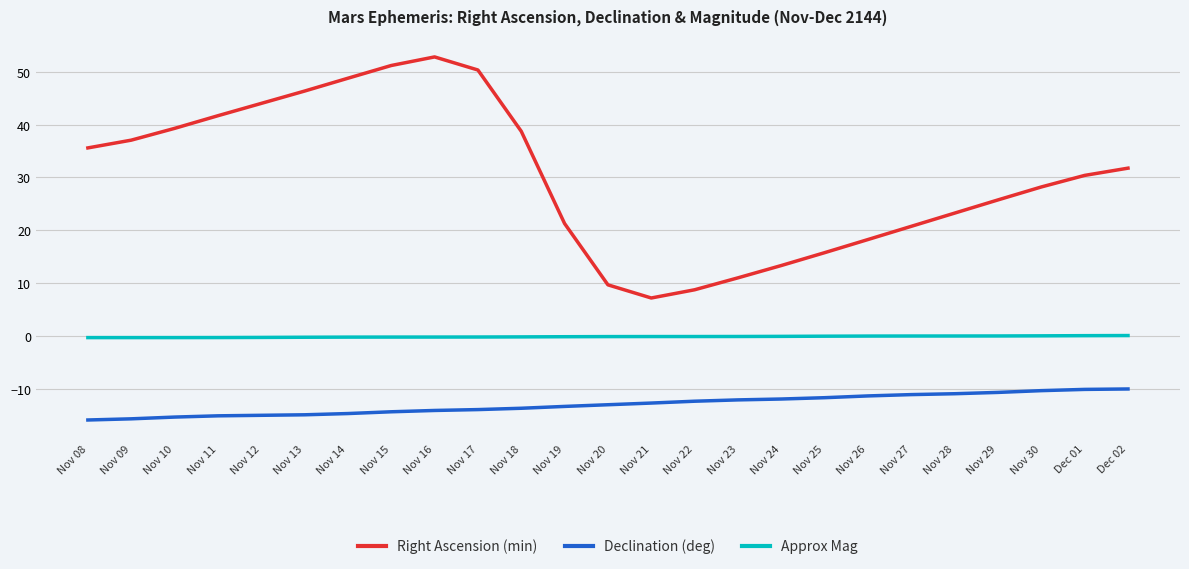

The value of Right Ascension (min) at Nov 25 is 25.6. True or false?

False